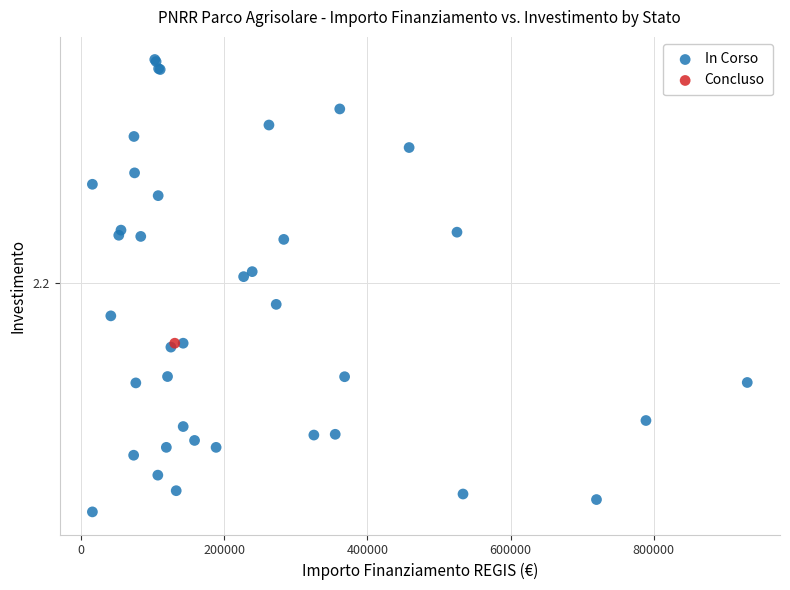

What are all the series names shown in the legend?

In Corso, Concluso